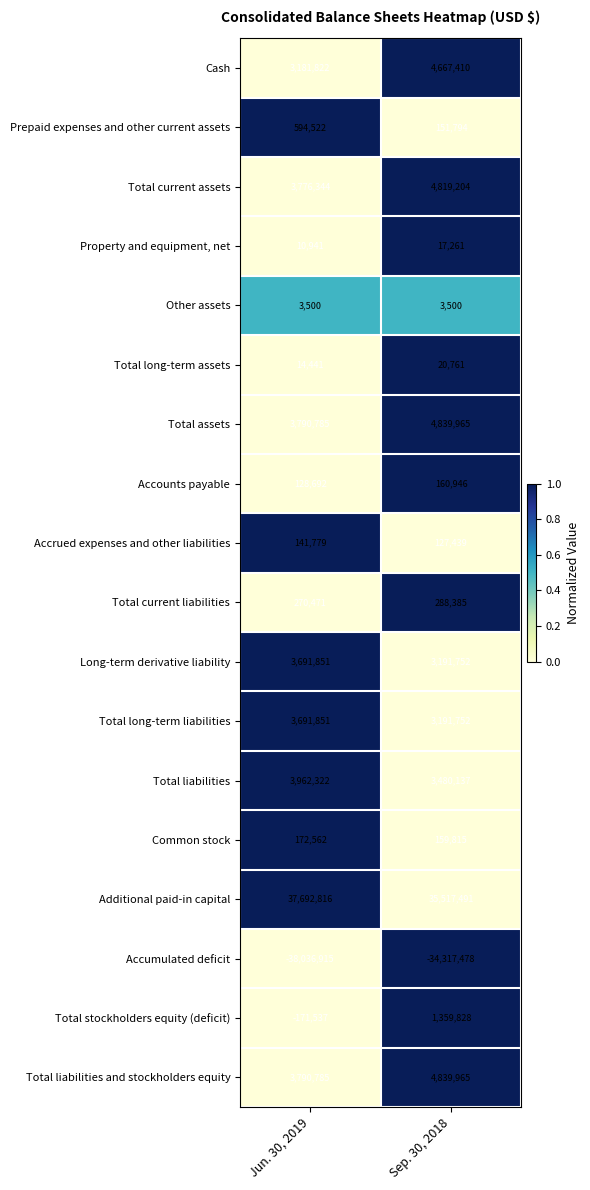

Is the value of Total long-term liabilities at Jun. 30, 2019 greater than the value of Accumulated deficit at Jun. 30, 2019?

Yes